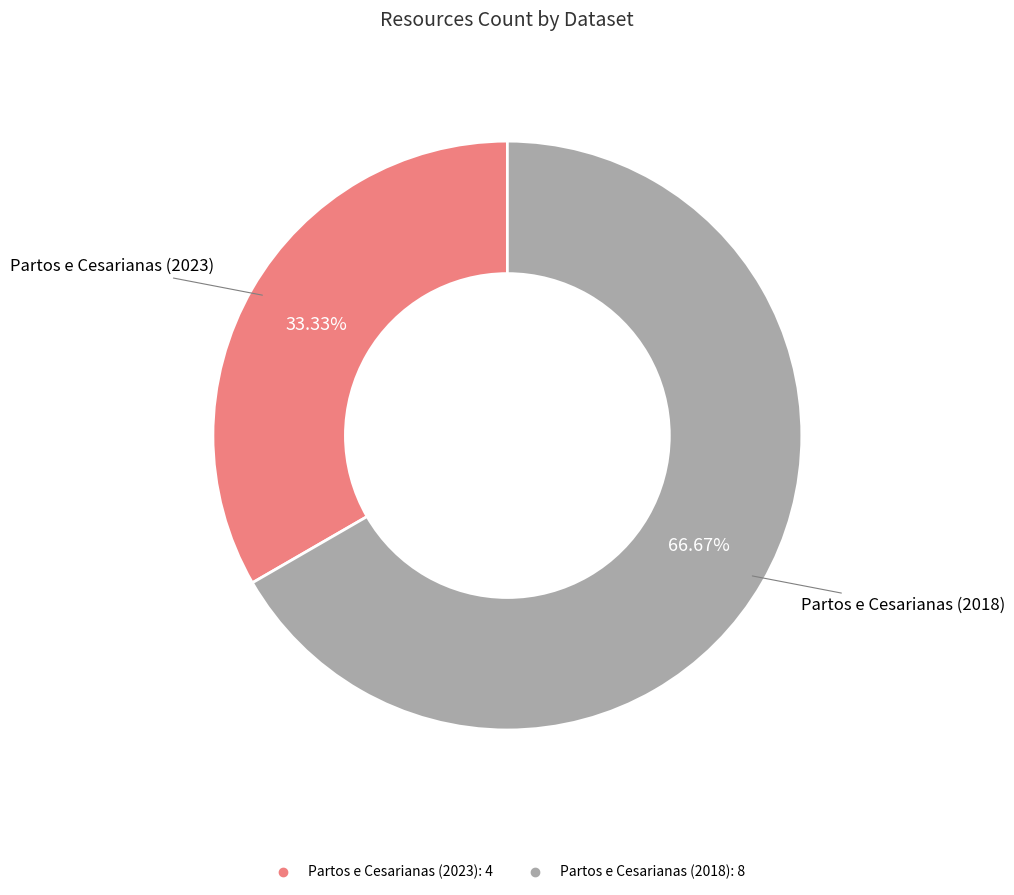

Count the number of slices in the pie.

2